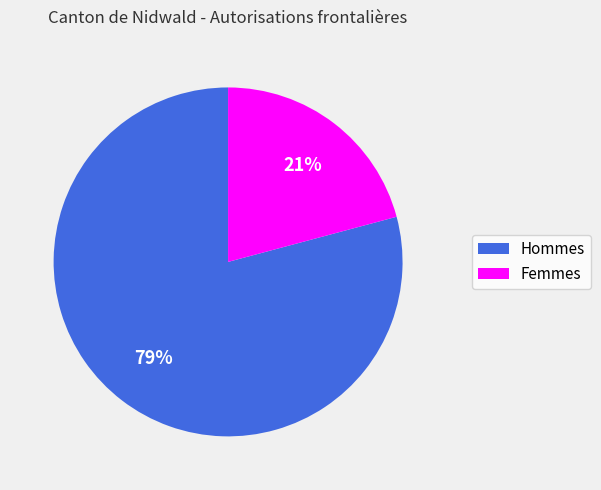

What is the ratio of the value at Femmes to the value at Hommes?

0.3